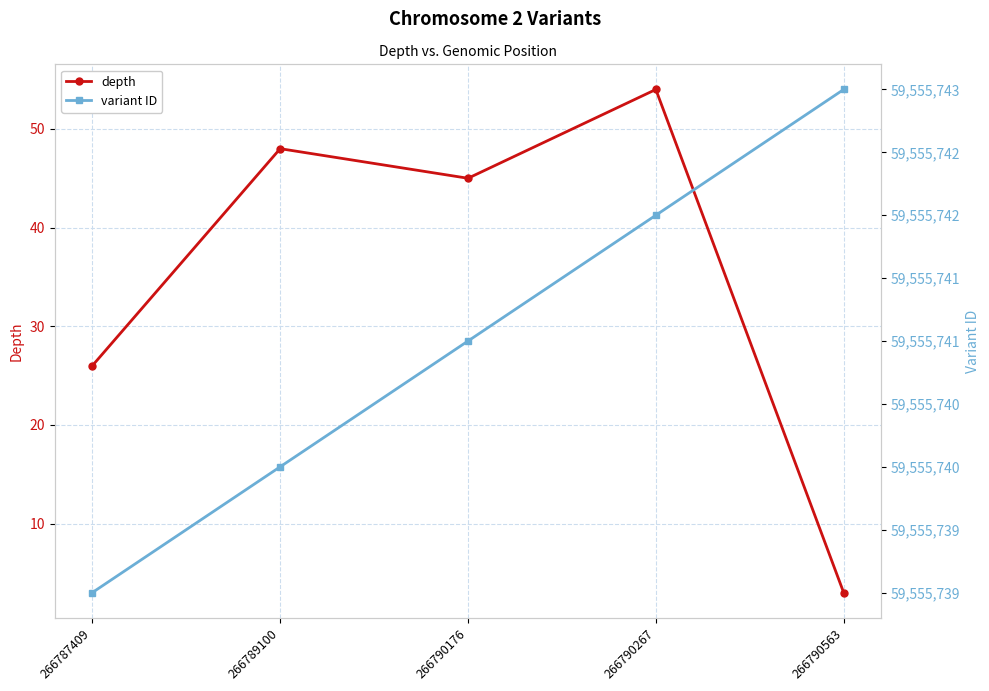

Which category has the highest value in the variant ID series?

266790563